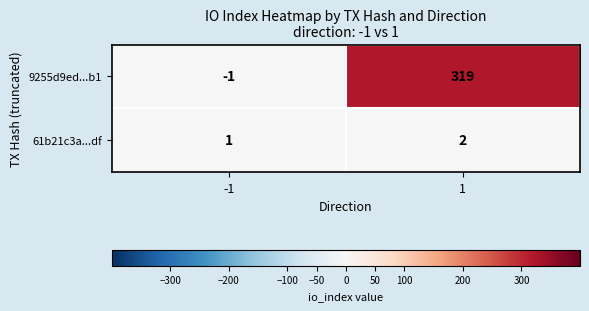

The value of 61b21c3a...df at 1 is 2. True or false?

True